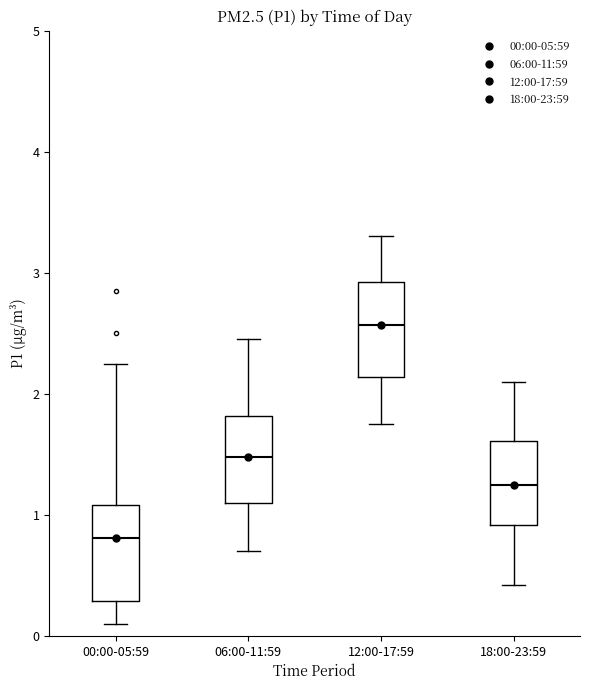

Reading left to right, transcribe this box plot: for each box, give where its median line is, the range the box spans, and where its two whiskers end, as read against the y-axis. The values are not printed on the chart, so give them approximately, as read against the axis.

00:00-05:59: median 0.8, box 0.3 to 1.1, whiskers 0.1 to 2.3
06:00-11:59: median 1.5, box 1.1 to 1.8, whiskers 0.7 to 2.5
12:00-17:59: median 2.6, box 2.1 to 2.9, whiskers 1.8 to 3.3
18:00-23:59: median 1.3, box 0.9 to 1.6, whiskers 0.4 to 2.1